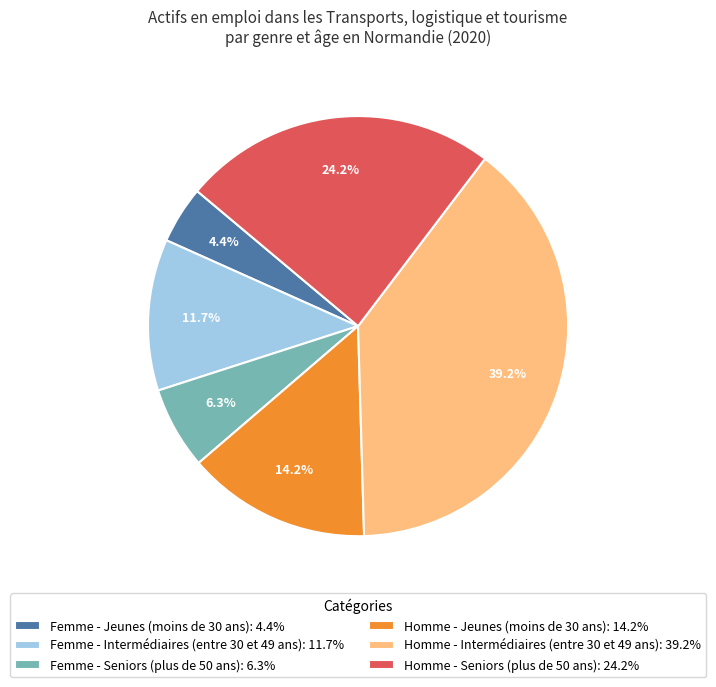

Which has a higher value, Homme - Intermédiaires (entre 30 et 49 ans) or Femme - Jeunes (moins de 30 ans)?

Homme - Intermédiaires (entre 30 et 49 ans)